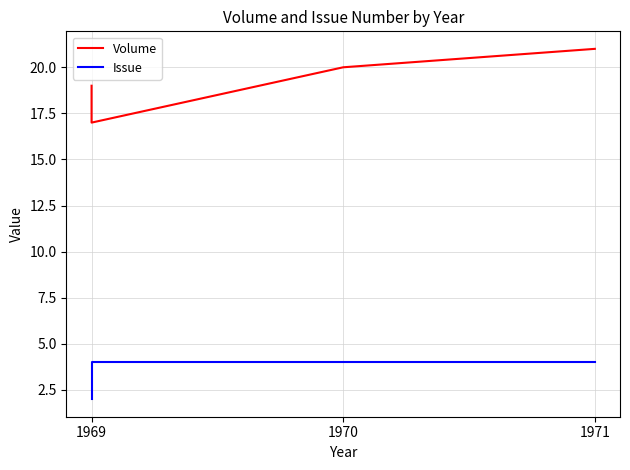

Which series has the largest range (max minus min)?

Volume